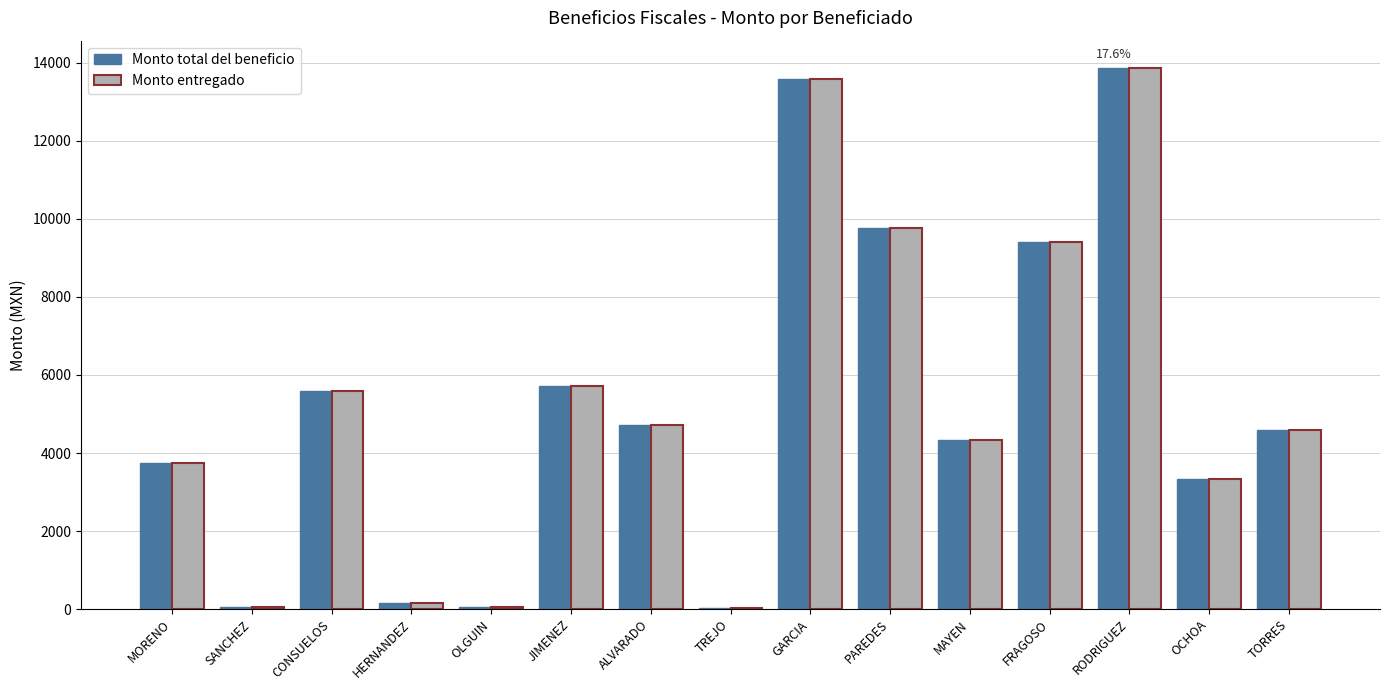

How many groups of bars are there?

15